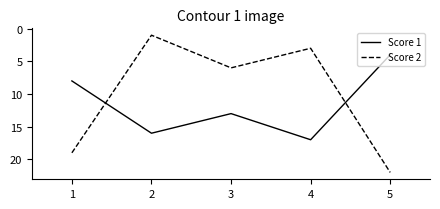

Which category has the lowest value in the Score 2 series?

2